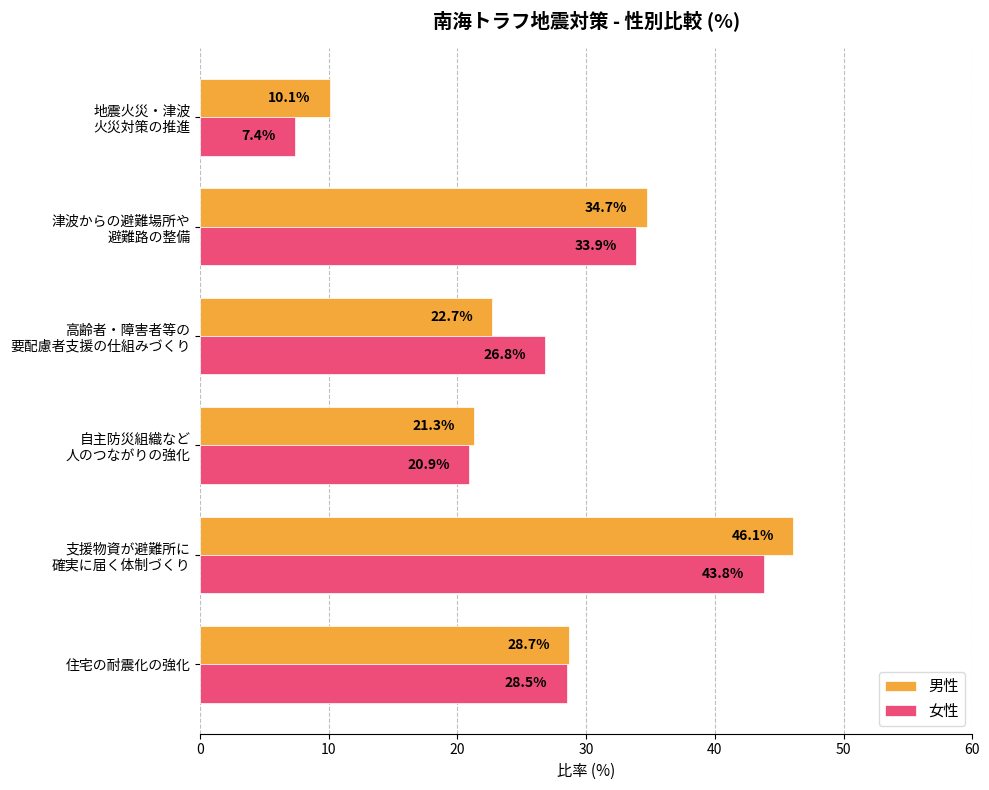

List the series in order of their overall mean, highest first.

男性, 女性